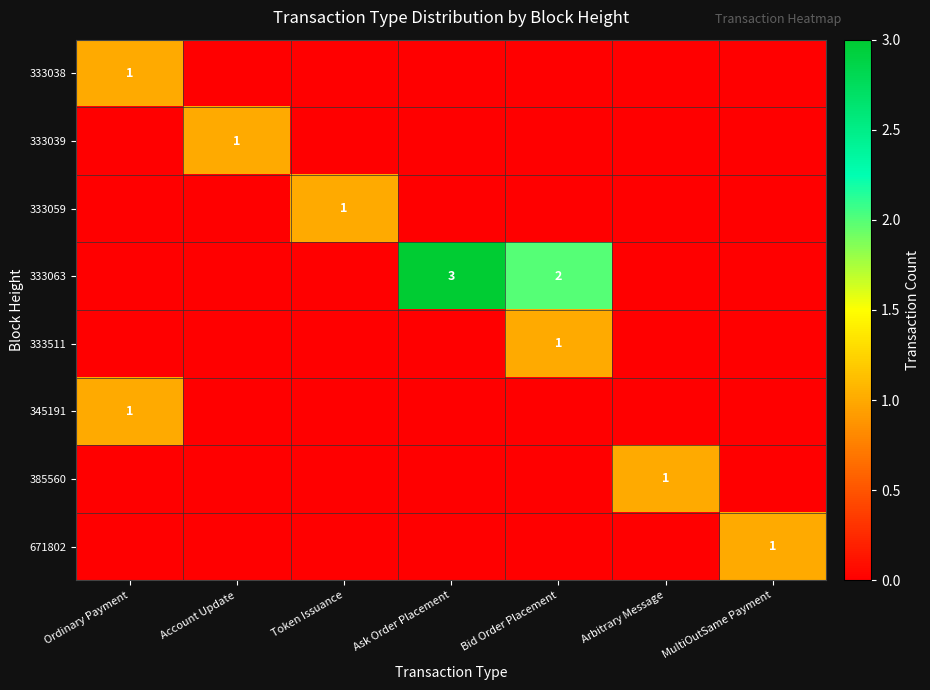

The 345191 series shows 1 at Ordinary Payment. True or false?

True